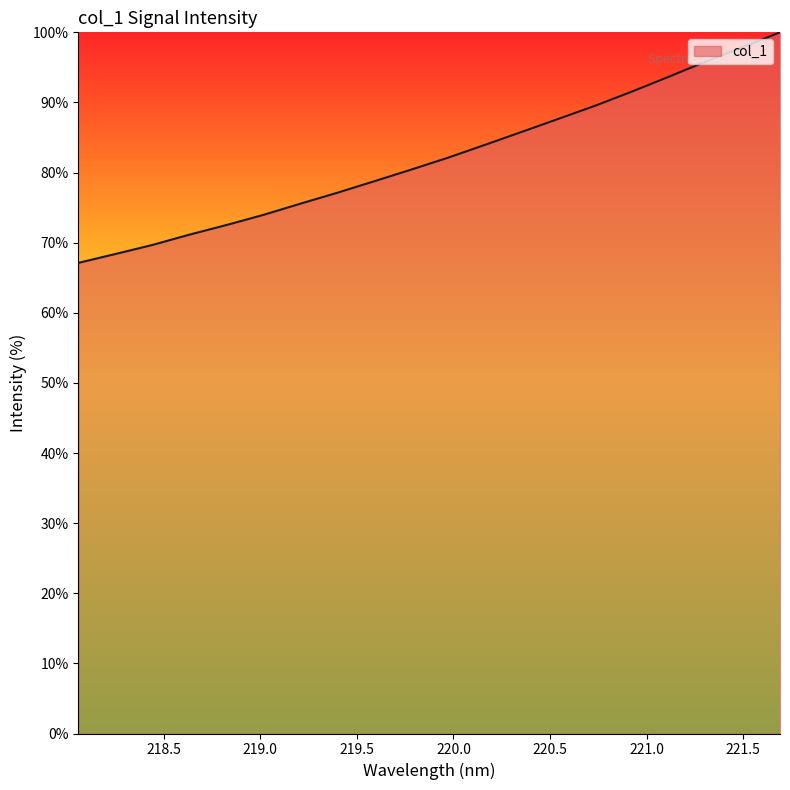

What is the smallest value displayed?

67.1